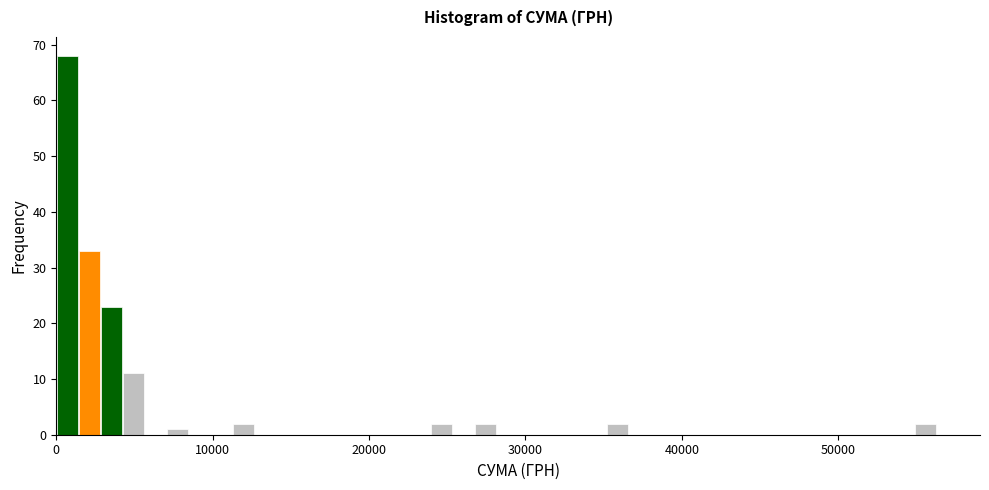

Around what value on the x-axis is the tallest bar? Give the approximate position of its centre, as read against the axis.

1000